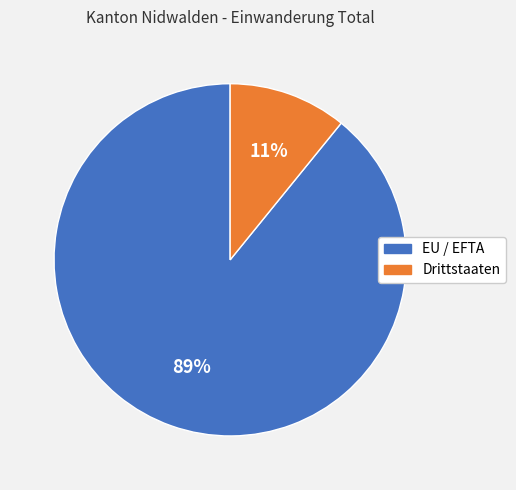

Count the number of slices in the pie.

2